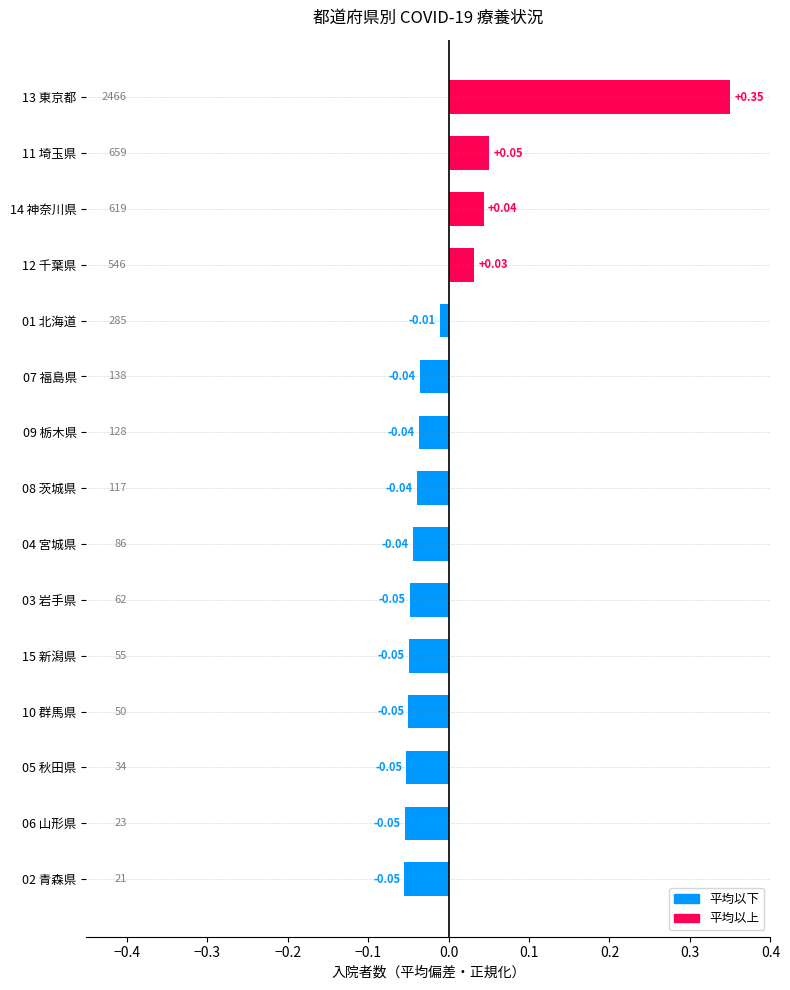

Are the bars grouped side by side (vs. stacked)?

No